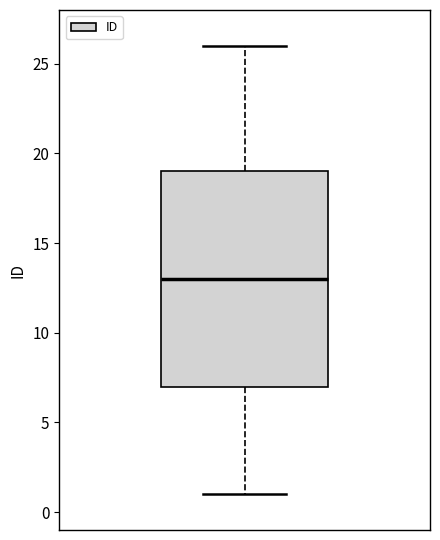

Read this box plot against the y-axis: the position of the median line, the range covered by the box, and the ends of both whiskers. The values are not printed on the chart, so give them approximately, as read against the axis.

median 13, box 7 to 19, whiskers 1 to 26